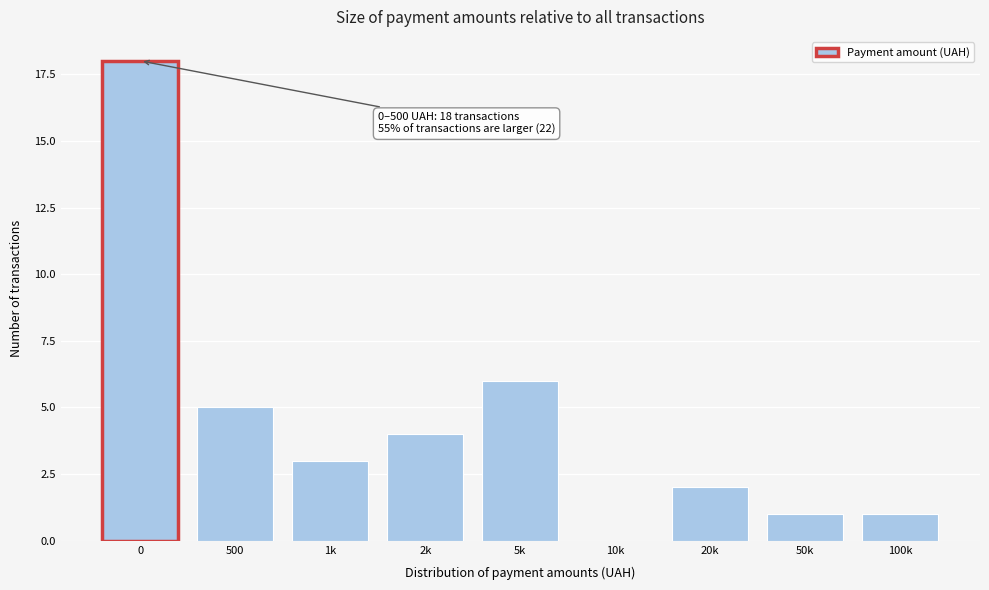

Reading left to right, transcribe all the data shown in this chart.

0=18	500=5	1k=3	2k=4	5k=6	10k=0	20k=2	50k=1	100k=1